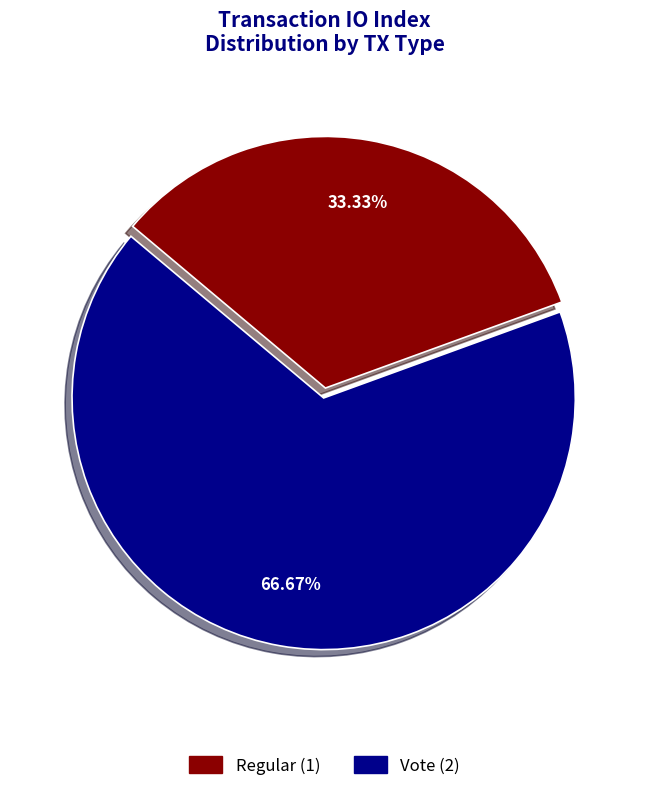

Approximately how many times larger is the value at Regular compared to Vote?

0.5